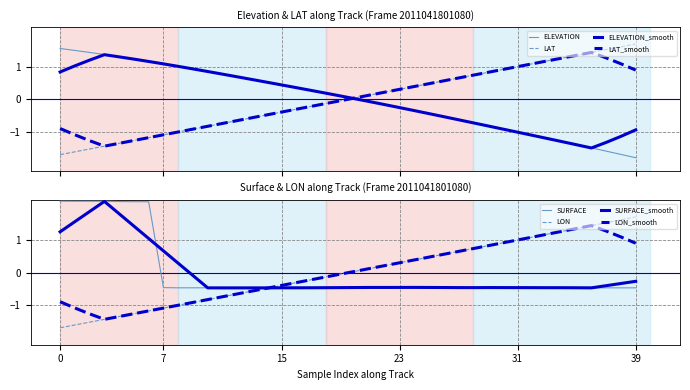

At which label does LON first exceed 0?

20